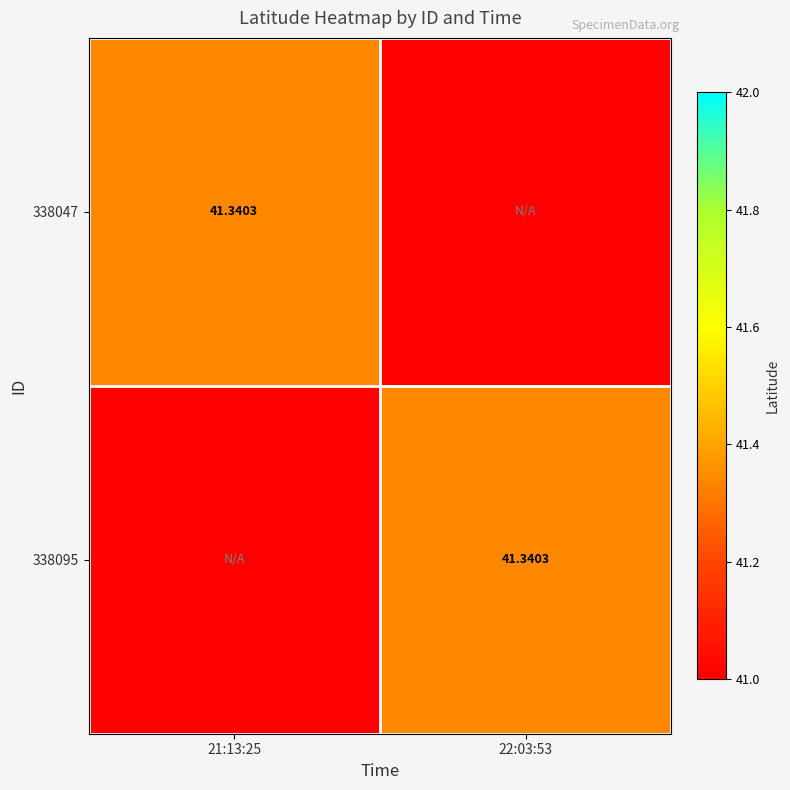

The 338095 series shows 14.1 at 22:03:53. True or false?

False